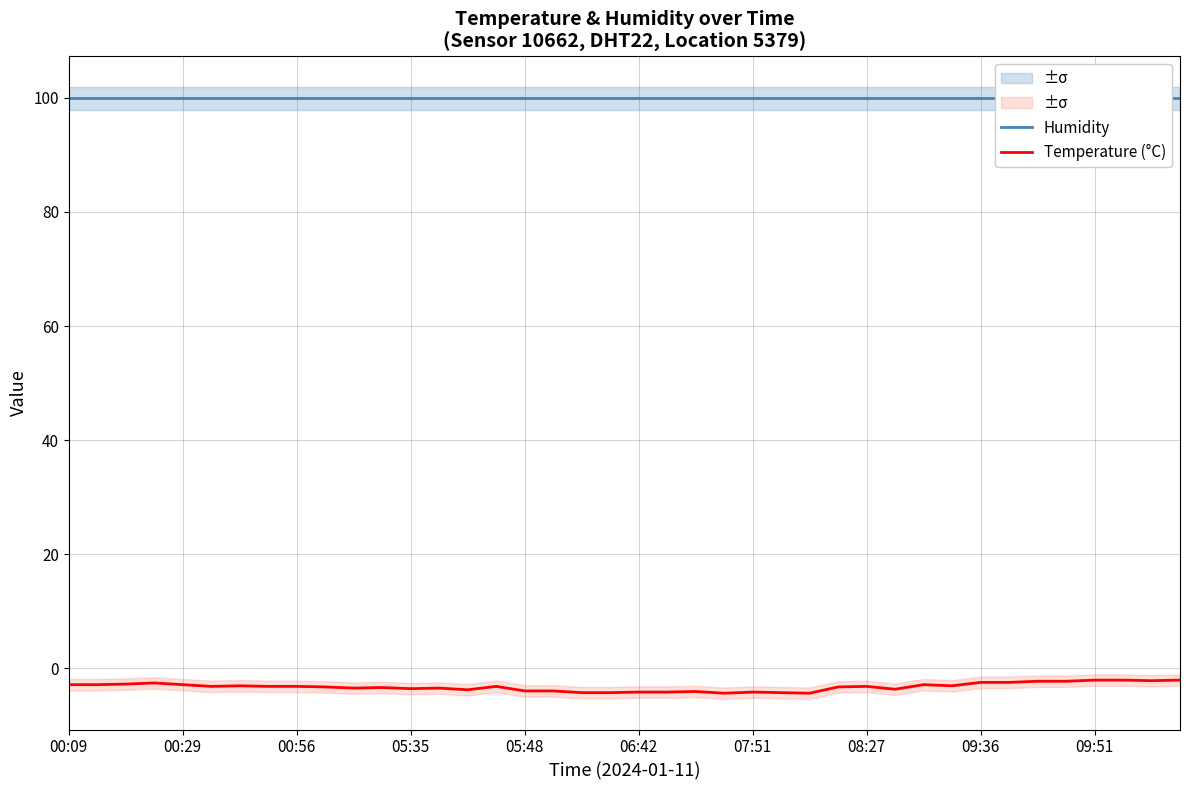

What is the minimum value shown in the chart?

-4.4